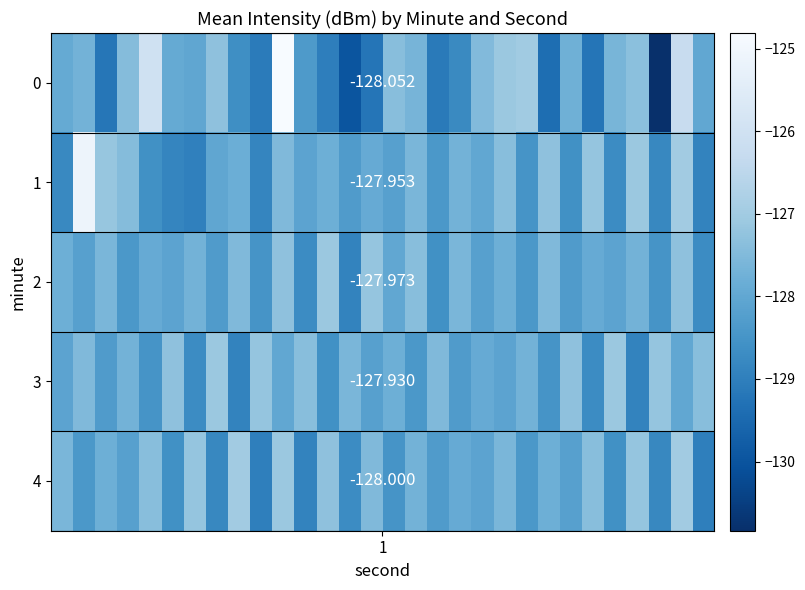

Which series has the largest total across all categories?

3